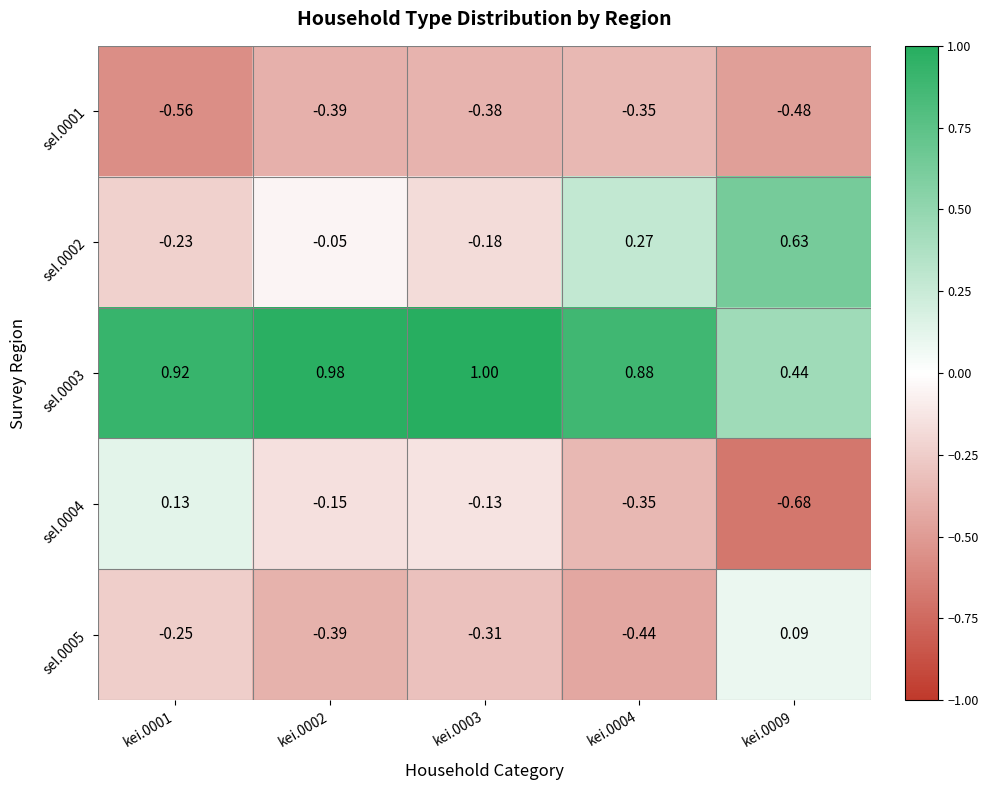

At kei.0009, list the series in order from smallest to largest.

seI.0004, seI.0001, seI.0005, seI.0003, seI.0002